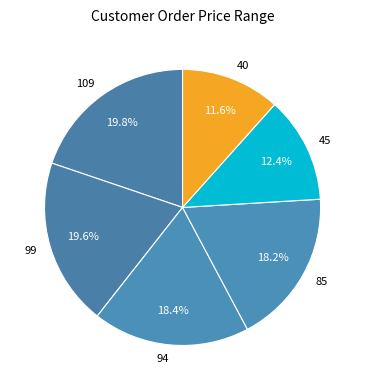

Count the number of slices in the pie.

6